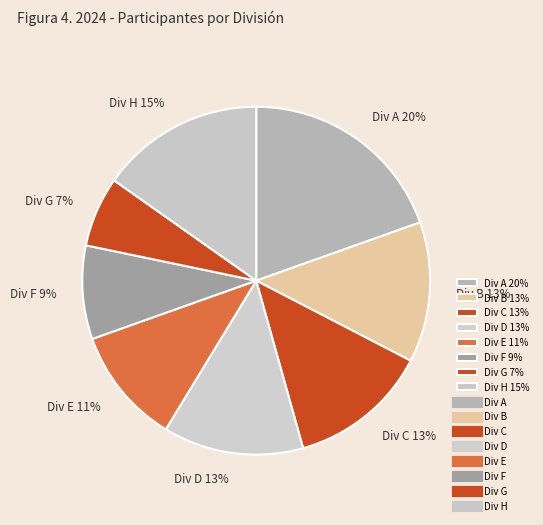

Do Div E 11% and Div H 15% together represent more than half of the pie?

No